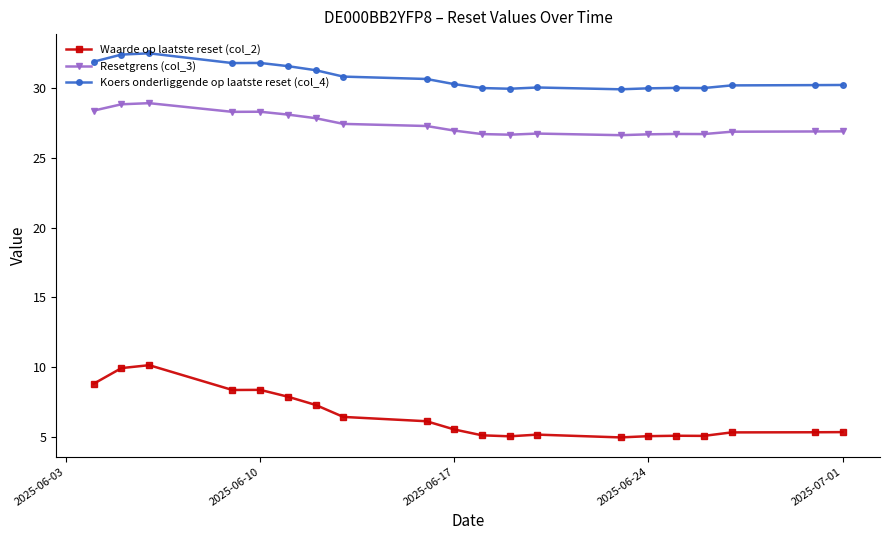

What is the value of the Waarde op laatste reset (col_2) point at the 19th from the left?

5.3